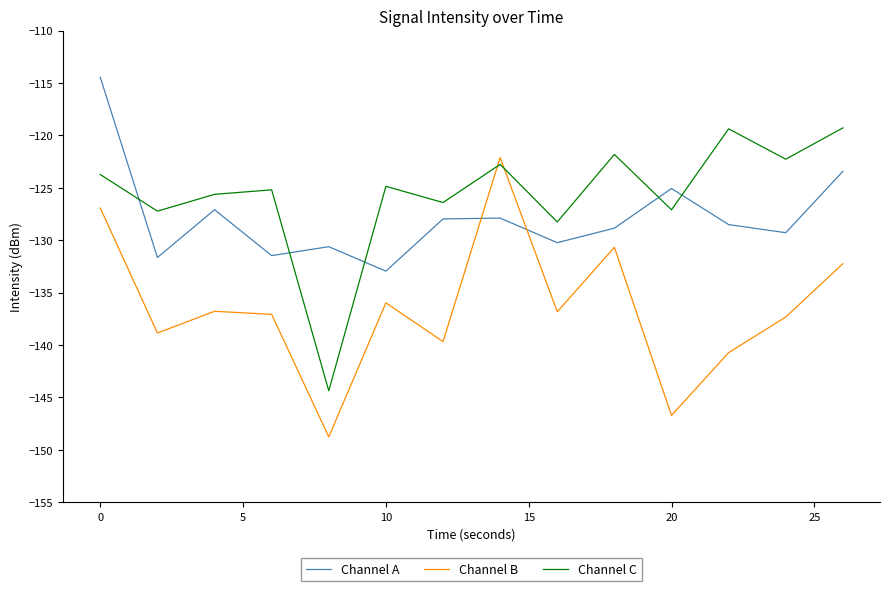

What is the difference between the maximum and minimum values in the Channel C series?

25.1